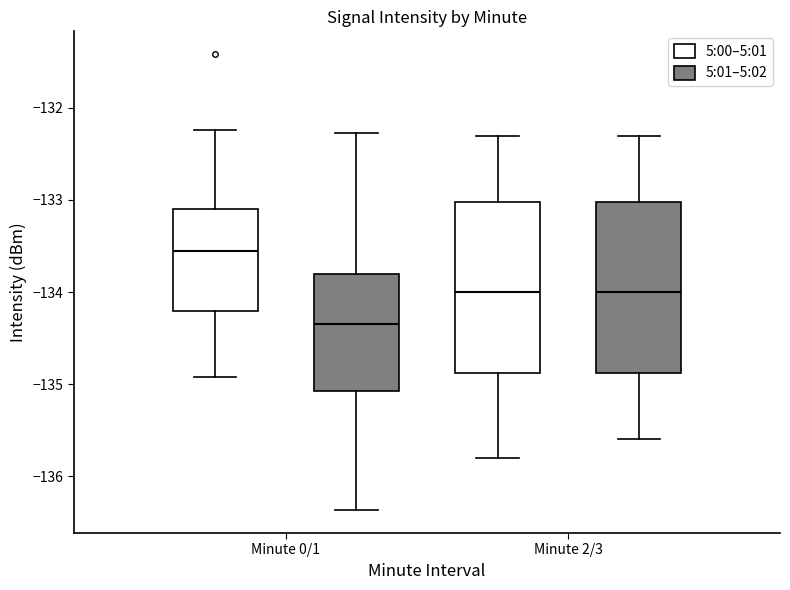

Reading left to right, read every box against the y-axis: the position of its median line, the range the box covers, and the ends of its whiskers. The values are not printed on the chart, so give them approximately, as read against the axis.

Minute 0/1 (5:00–5:01): median -133.6, box -134.2 to -133.1, whiskers -134.9 to -132.2
Minute 0/1 (5:01–5:02): median -134.3, box -135.1 to -133.8, whiskers -136.4 to -132.3
Minute 2/3 (5:00–5:01): median -134.0, box -134.9 to -133.0, whiskers -135.8 to -132.3
Minute 2/3 (5:01–5:02): median -134.0, box -134.9 to -133.0, whiskers -135.6 to -132.3